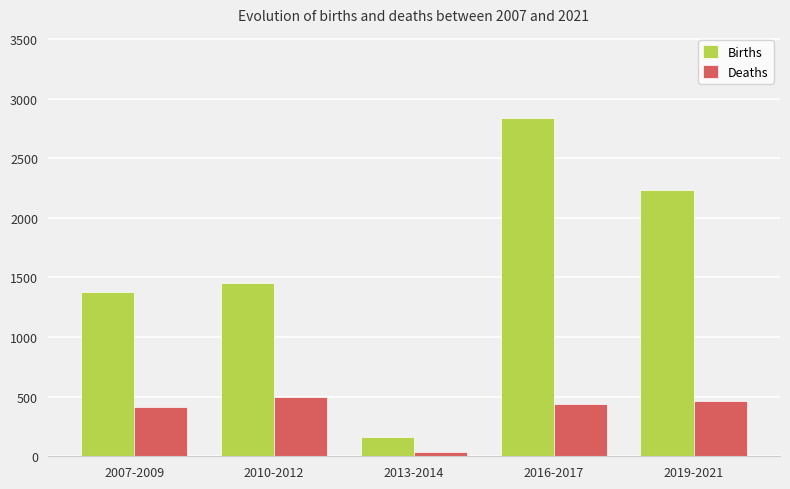

Which series has the widest spread of values?

Births